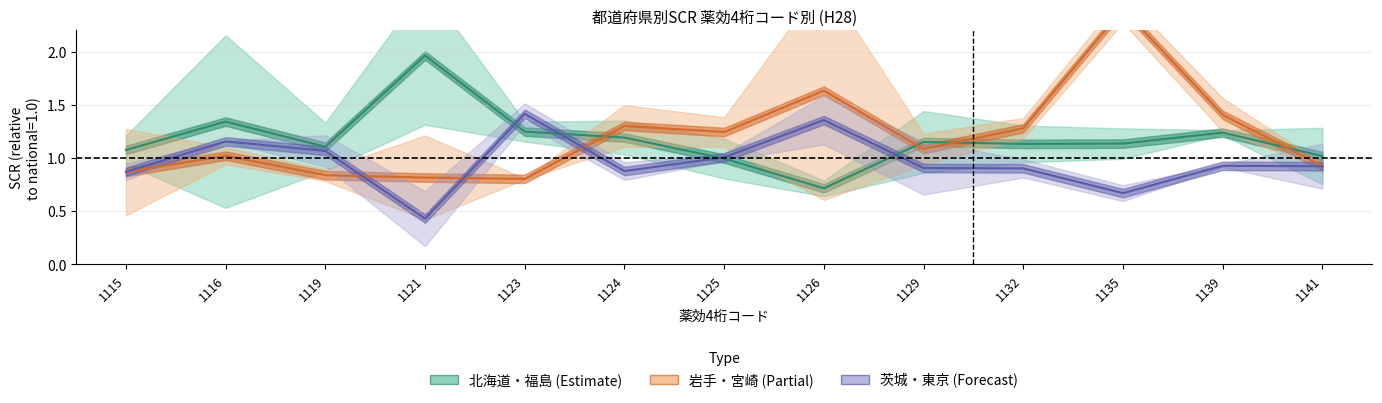

How many intersections are there between 北海道(01) and 岩手県(03)?

4